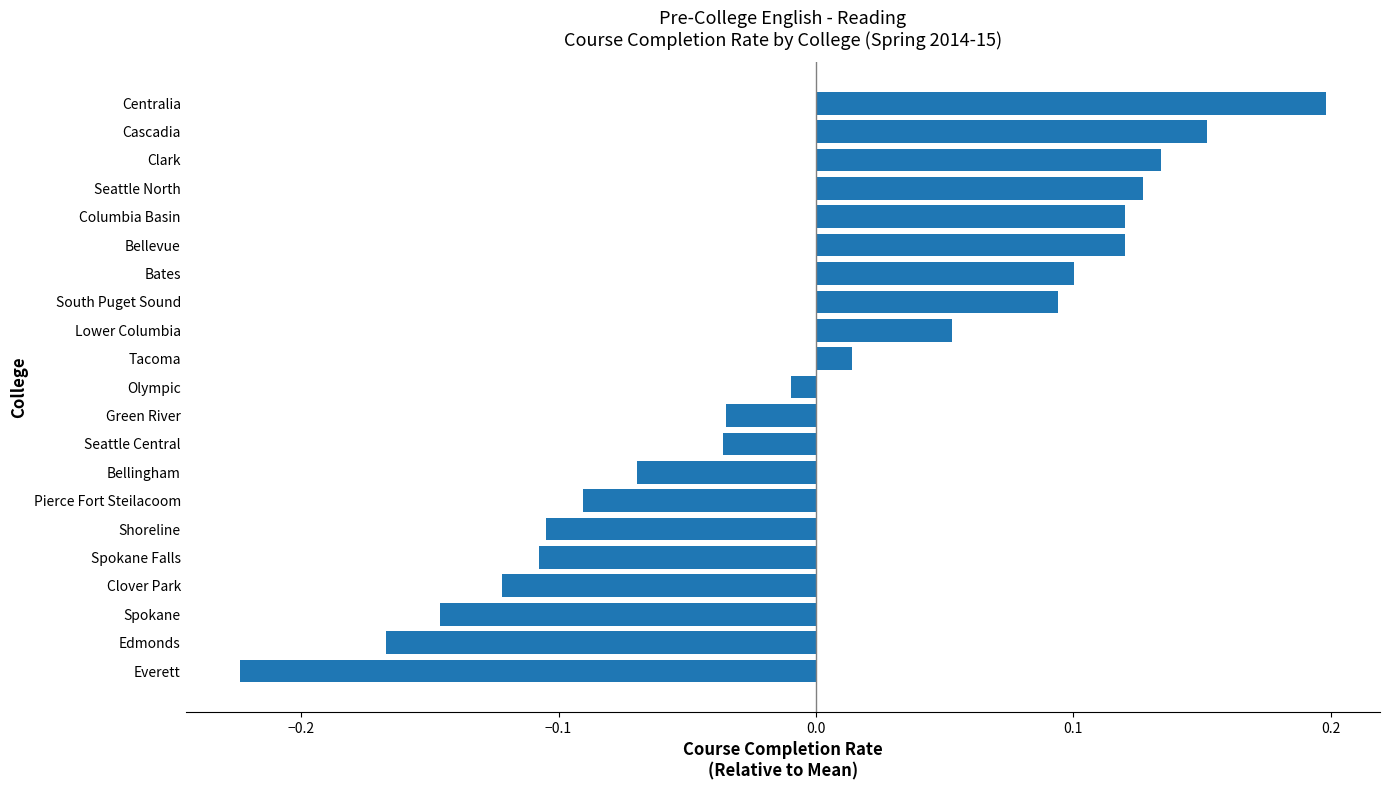

Is it true that the value at Seattle North is 0.1?

True